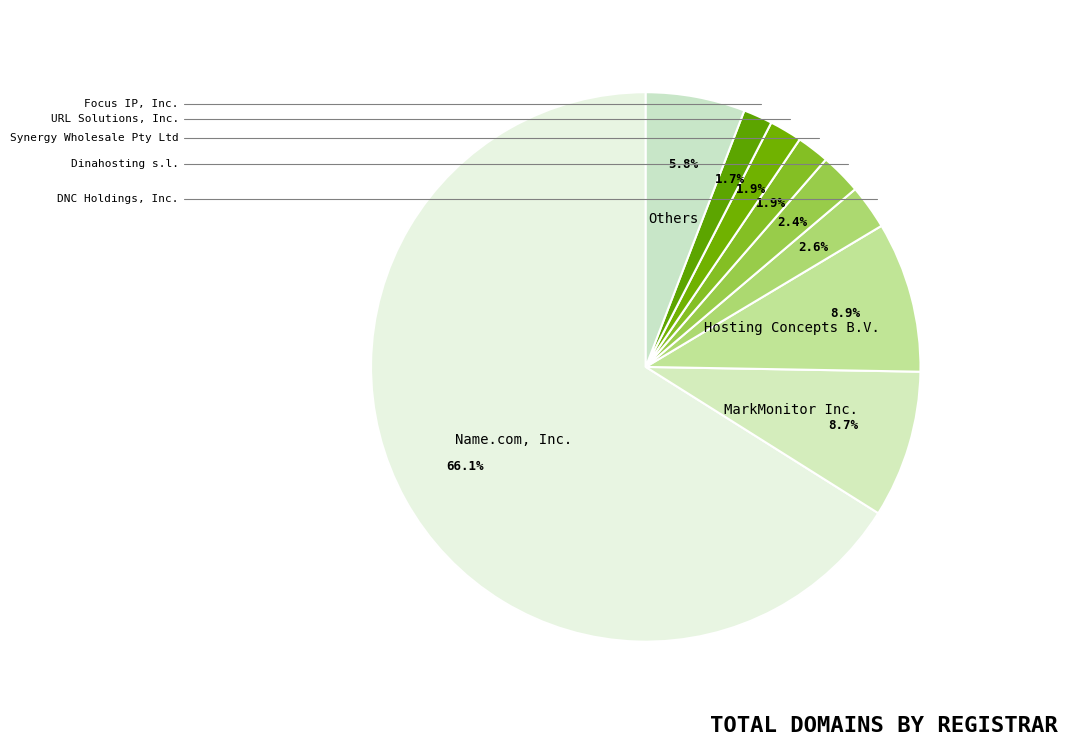

Which category has the biggest portion of the pie?

Name.com, Inc.